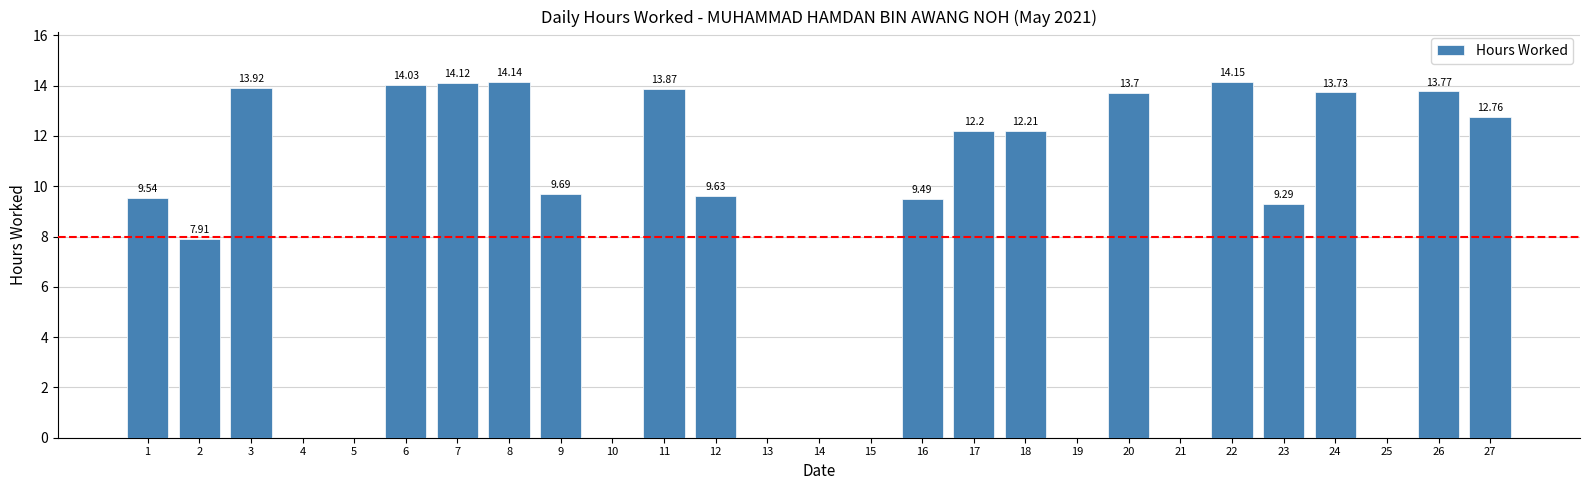

What is the change in value from 15 to 17?

+12.2